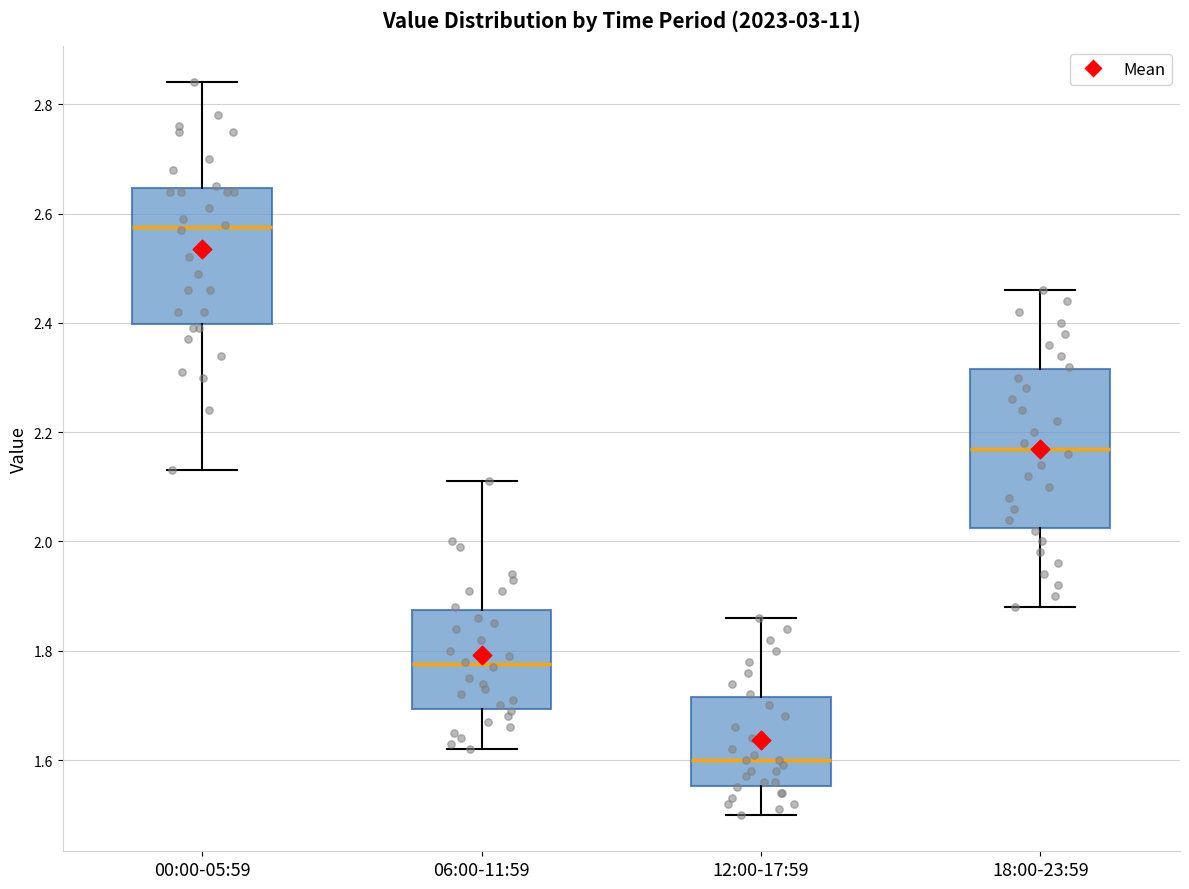

Reading left to right, transcribe this box plot: for each box, give where its median line is, the range the box spans, and where its two whiskers end, as read against the y-axis. The values are not printed on the chart, so give them approximately, as read against the axis.

00:00-05:59: median 2.58, box 2.40 to 2.64, whiskers 2.14 to 2.84
06:00-11:59: median 1.78, box 1.70 to 1.88, whiskers 1.62 to 2.12
12:00-17:59: median 1.60, box 1.56 to 1.72, whiskers 1.50 to 1.86
18:00-23:59: median 2.18, box 2.02 to 2.32, whiskers 1.88 to 2.46